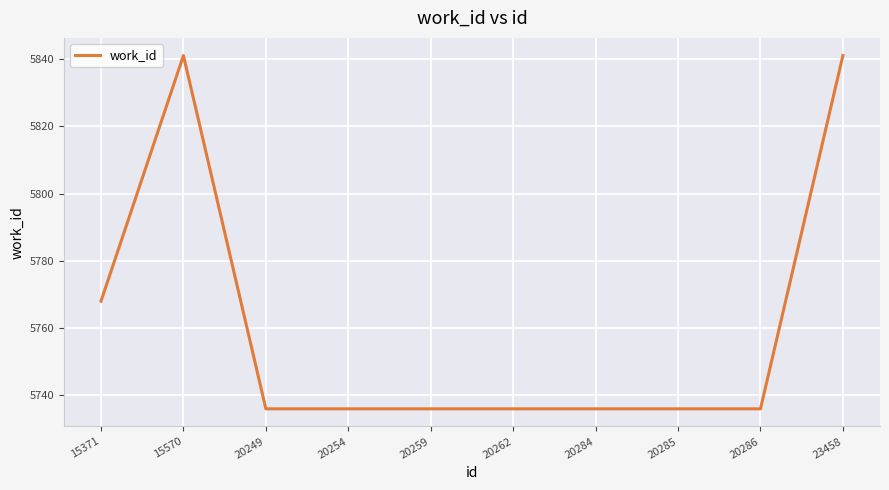

What is the change in value from 15371 to 20259?

-32